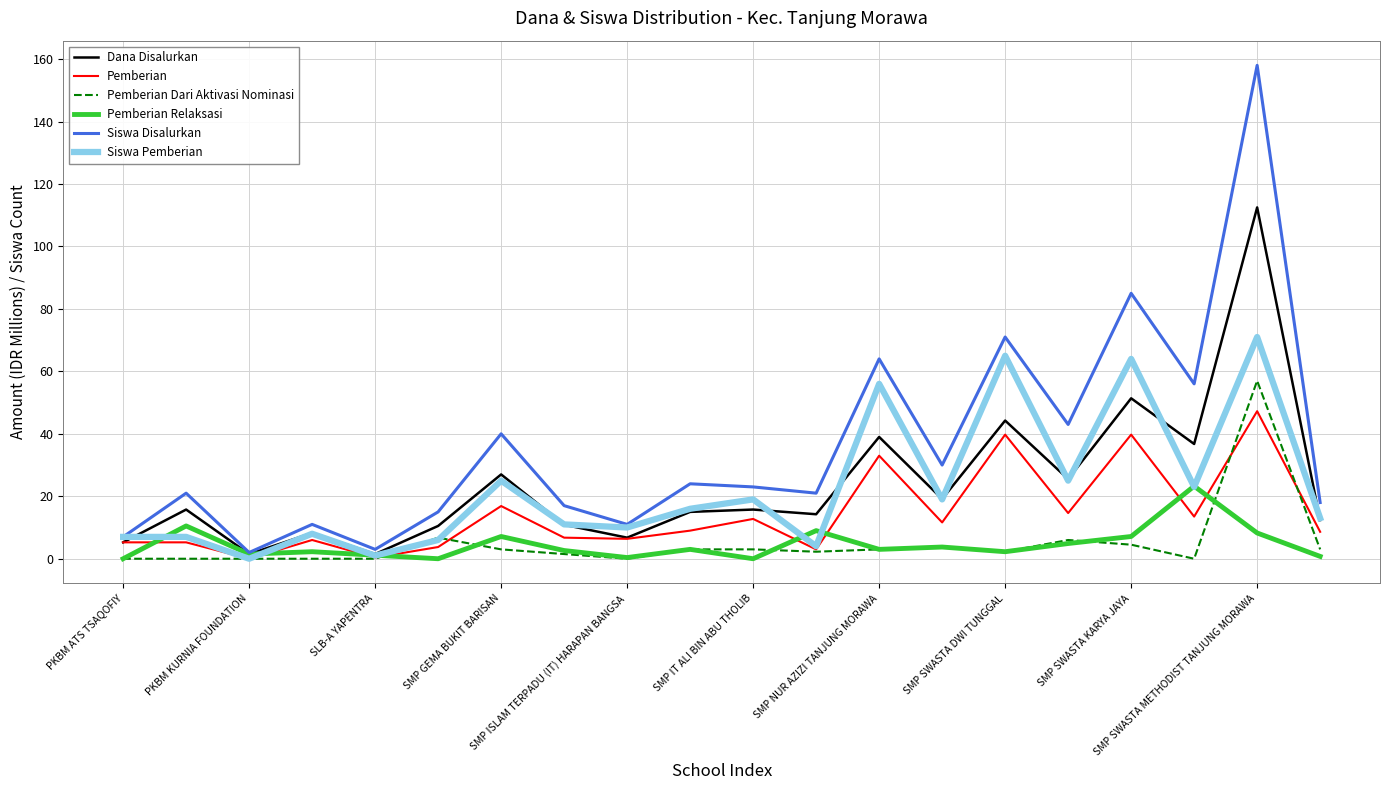

Rank the series by their maximum value, from lowest to highest.

Pemberian Relaksasi, Pemberian, Pemberian Dari Aktivasi Nominasi, Siswa Pemberian, Dana Disalurkan, Siswa Disalurkan